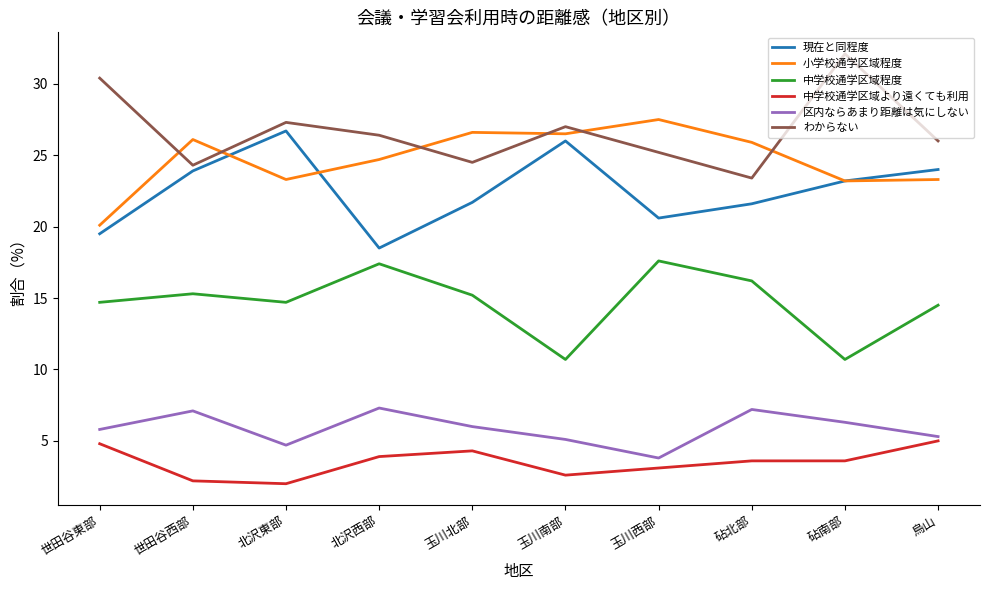

True or false: 中学校通学区域より遠くても利用 and 現在と同程度 intersect in this chart.

False